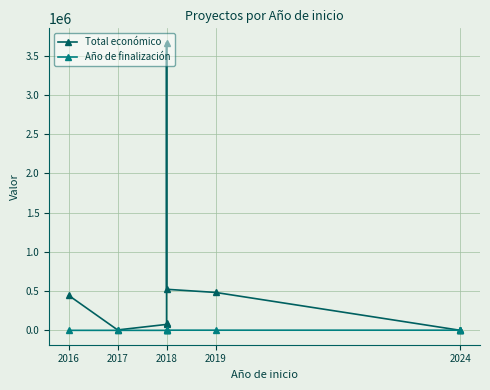

How many times do Año de finalización and Total económico cross each other?

1